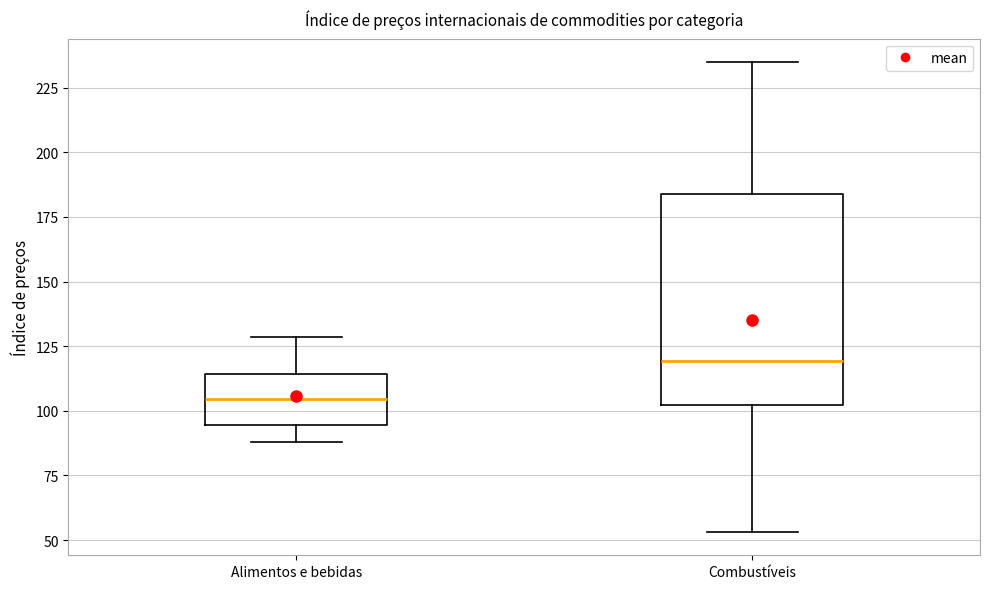

Comparing the boxes themselves (not the whiskers), which one is the tallest?

Combustíveis